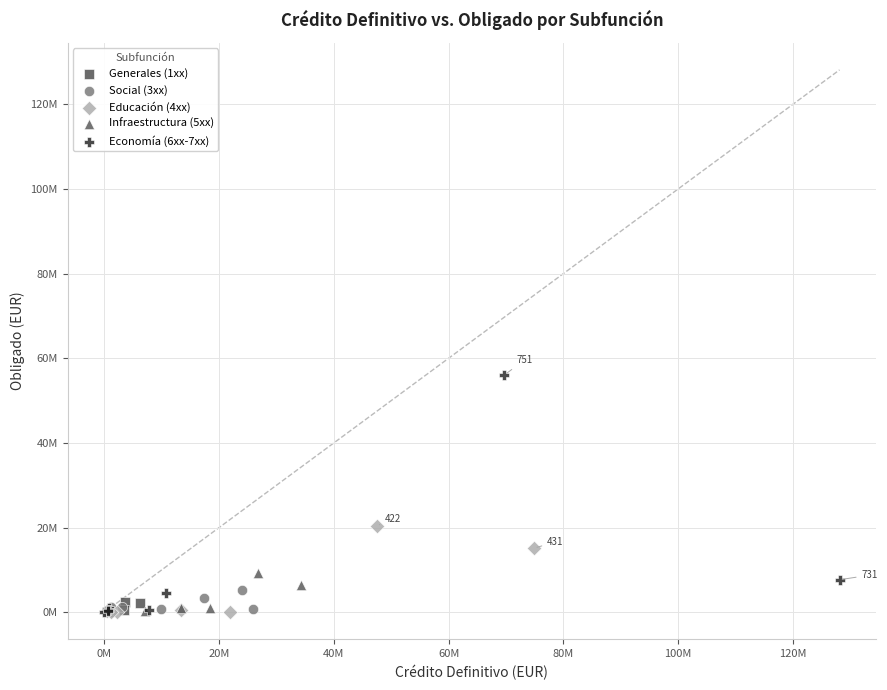

What are all the series names shown in the legend?

Generales (1xx), Social (3xx), Educación (4xx), Infraestructura (5xx), Economía (6xx-7xx)